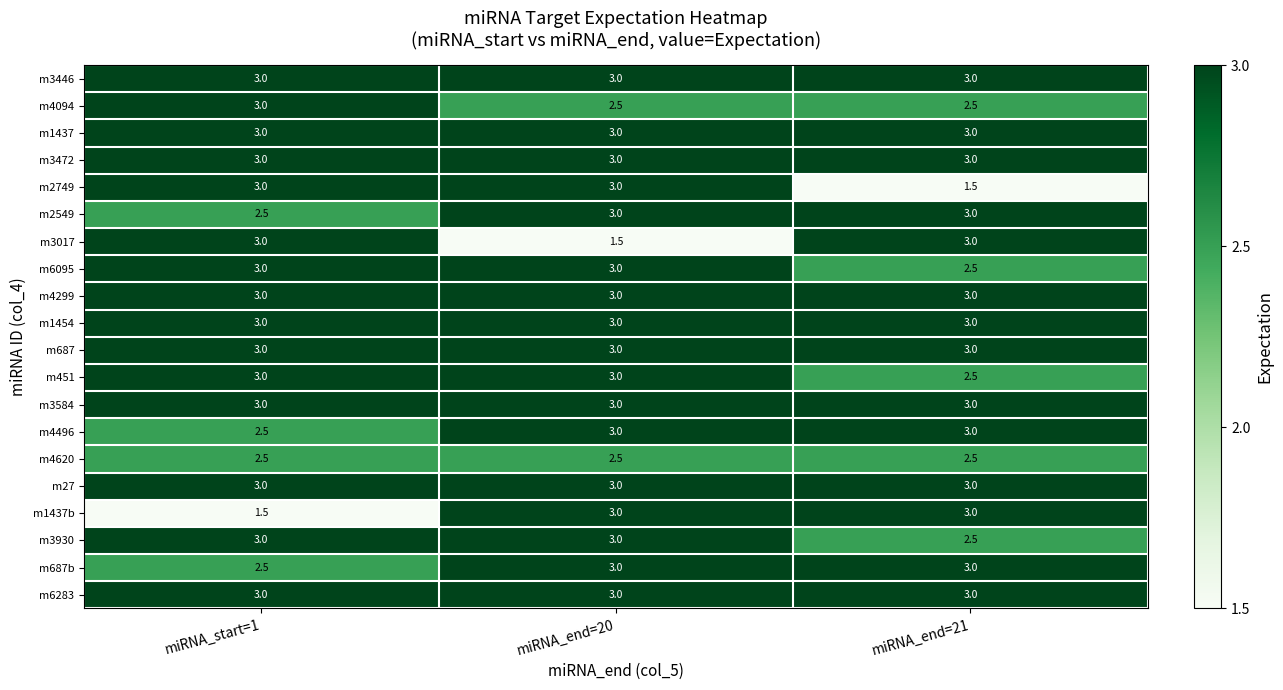

What is the spread (max minus min) of values at miRNA_start=1?

1.5